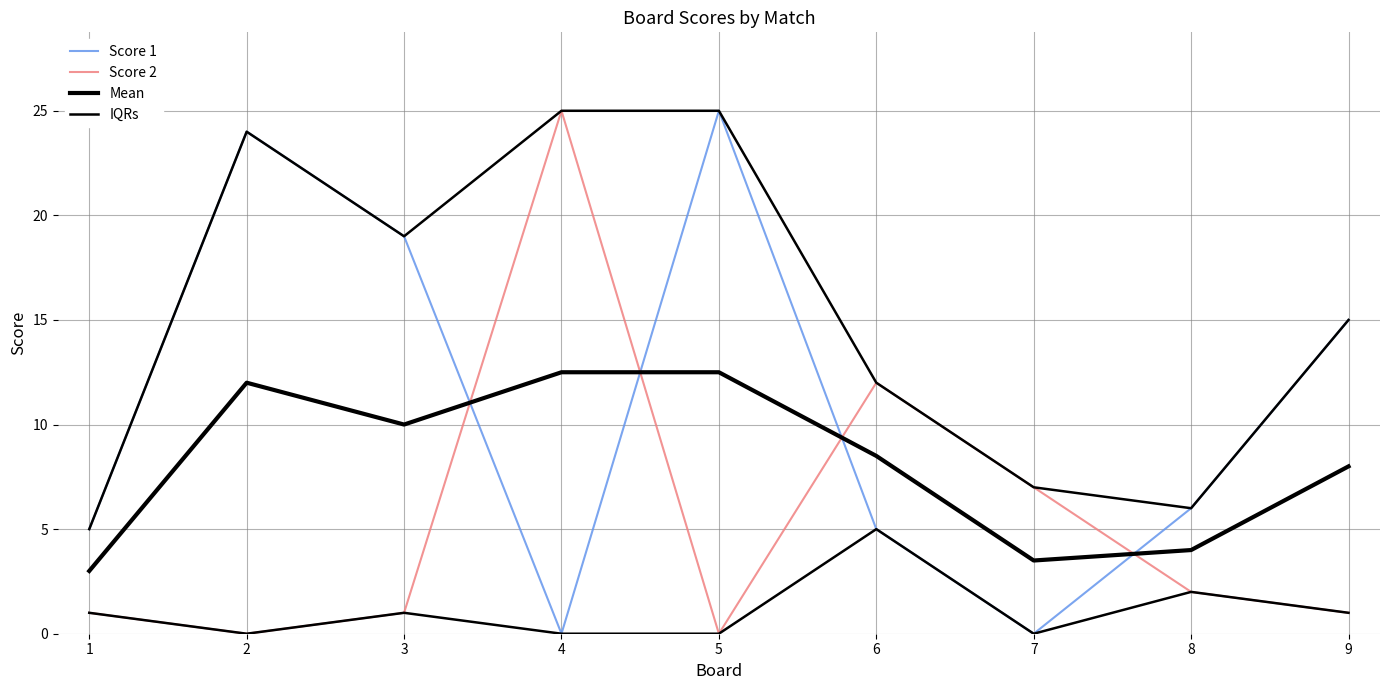

Reading right to left, extract all data points from this chart.

Score 1: 9=15.0	8=6.0	7=0.0	6=5.0	5=25.0	4=0.0	3=19.0	2=24.0	1=5.0
Score 2: 9=1.0	8=2.0	7=7.0	6=12.0	5=0.0	4=25.0	3=1.0	2=0.0	1=1.0
Mean: 9=8.0	8=4.0	7=3.5	6=8.5	5=12.5	4=12.5	3=10.0	2=12.0	1=3.0
IQRs: 9=15.0	8=6.0	7=7.0	6=12.0	5=25.0	4=25.0	3=19.0	2=24.0	1=5.0